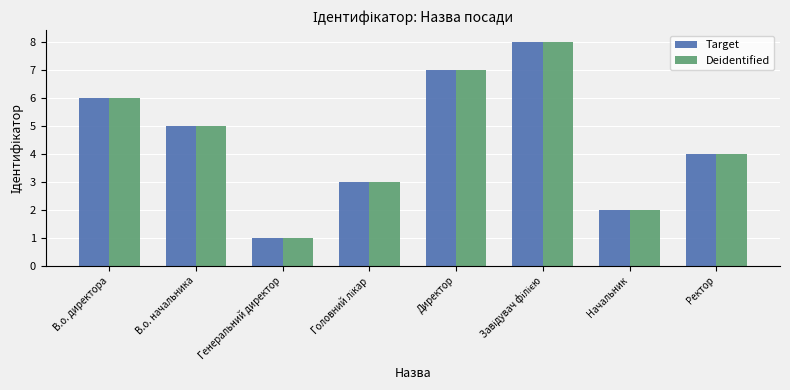

True or false: Target has a value of 8 at В.о. директора.

False